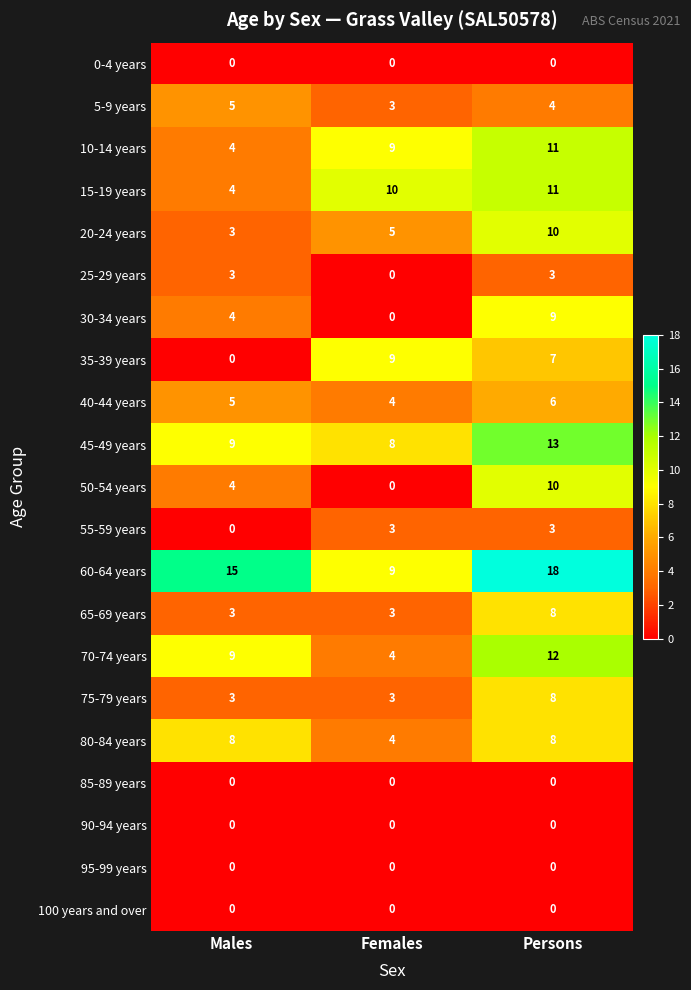

Which label corresponds to the largest value in the chart?

Persons